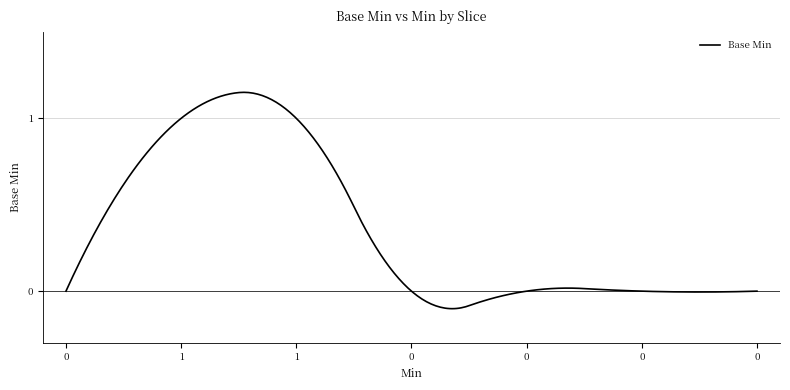

What is the difference between the maximum and minimum values?

1.3